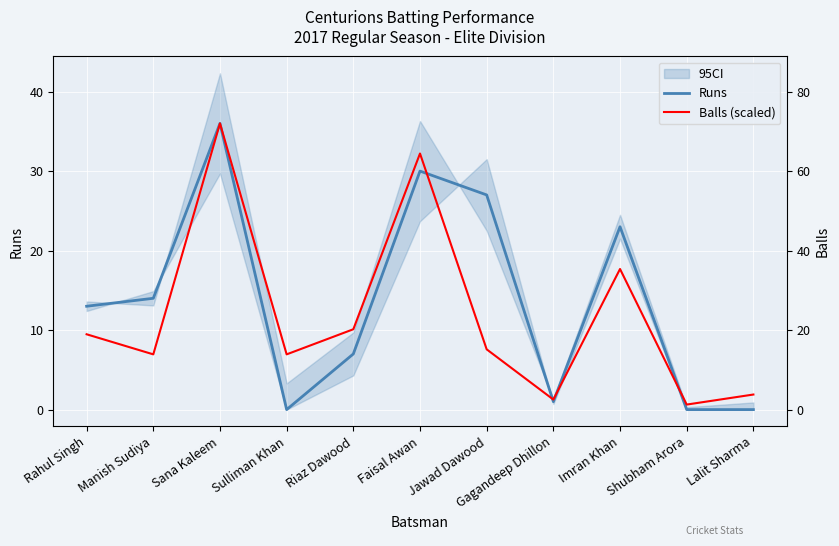

What is the spread (max minus min) of values at Rahul Singh?

3.5